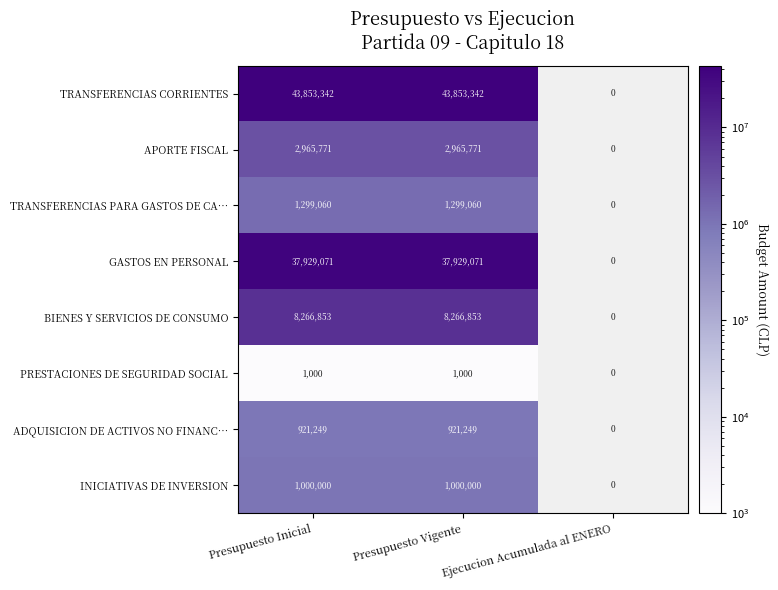

Count the number of categories in the chart.

3